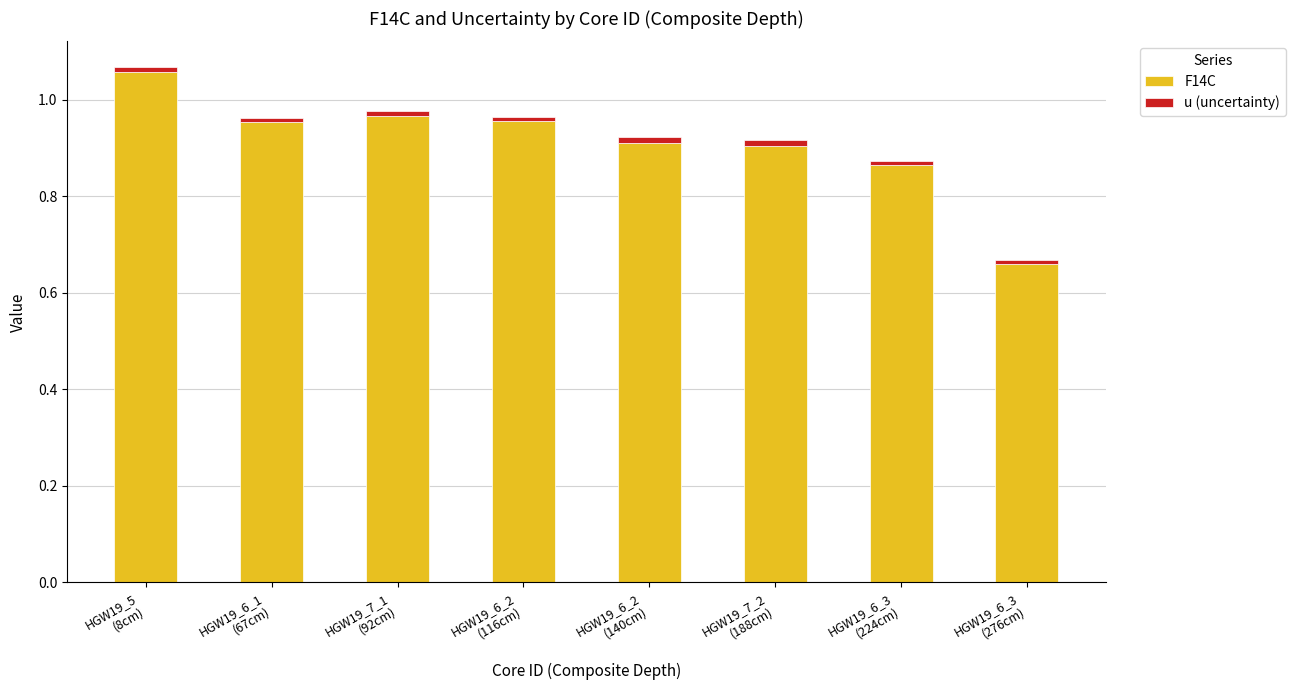

What is the sum of all F14C values?

7.3